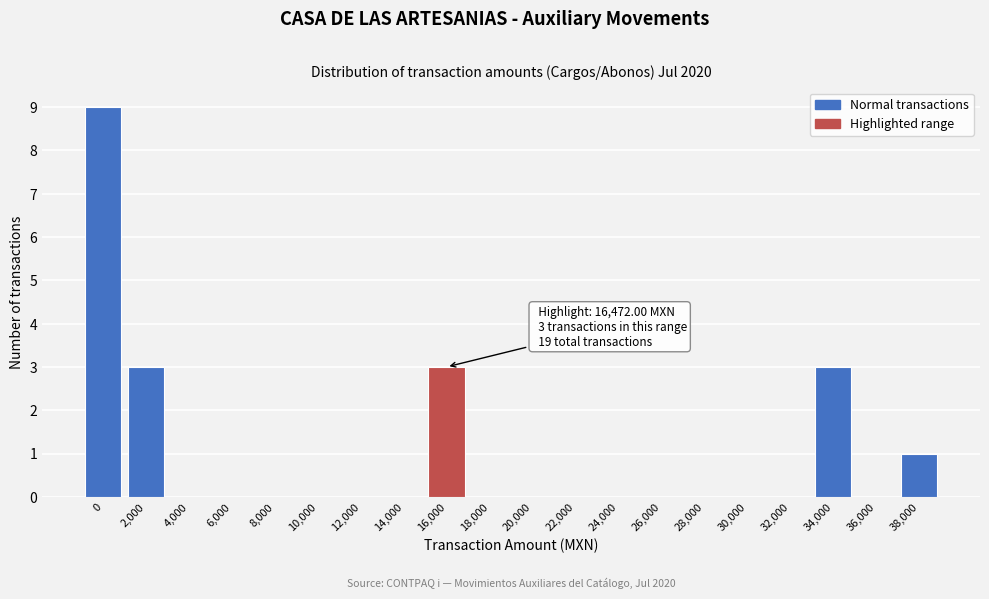

Reading left to right, extract all data points from this chart.

0=9	2,000=3	4,000=0	6,000=0	8,000=0	10,000=0	12,000=0	14,000=0	16,000=3	18,000=0	20,000=0	22,000=0	24,000=0	26,000=0	28,000=0	30,000=0	32,000=0	34,000=3	36,000=0	38,000=1